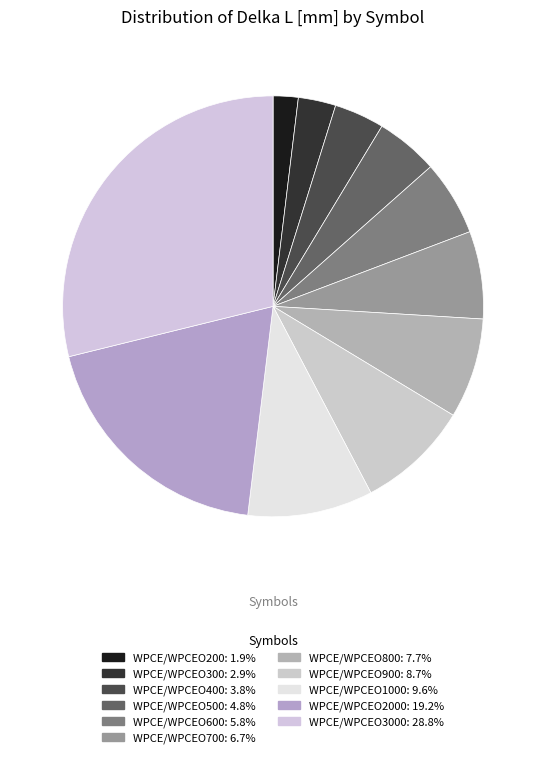

To the nearest percent, what is the average slice percentage?

9%